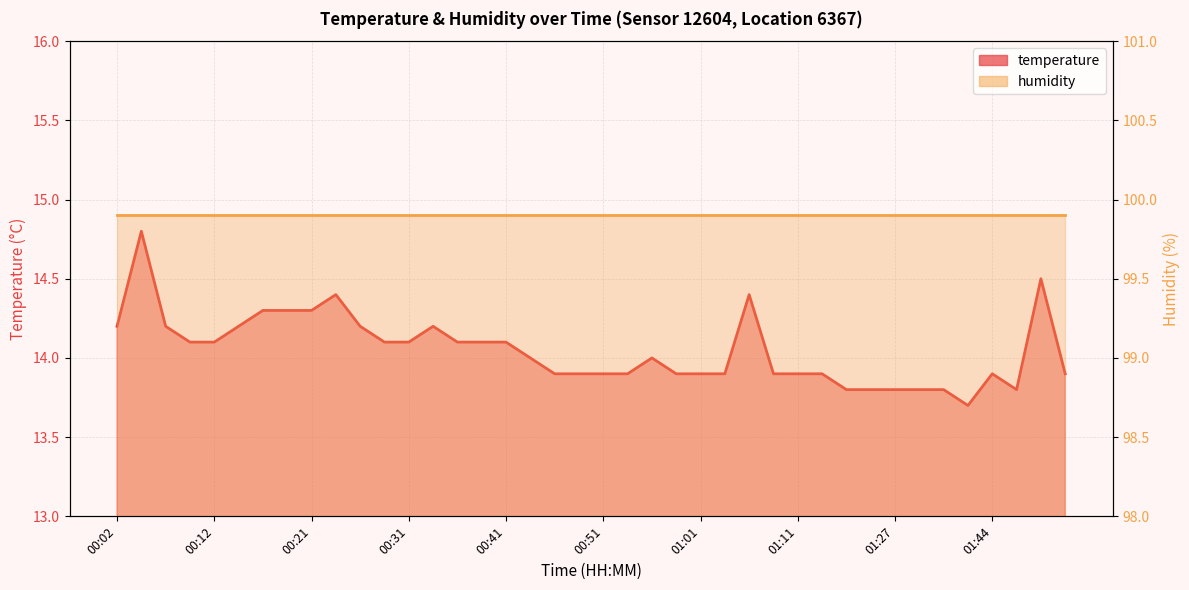

How many data points are less than 14?

19